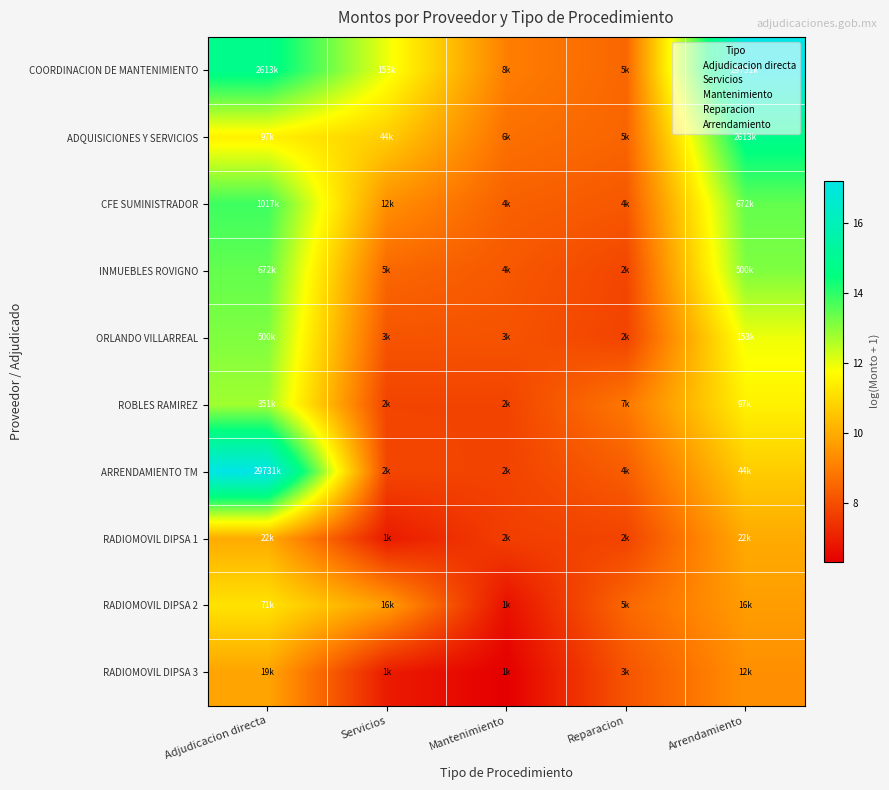

Which series has the widest spread of values?

ARRENDAMIENTO TM